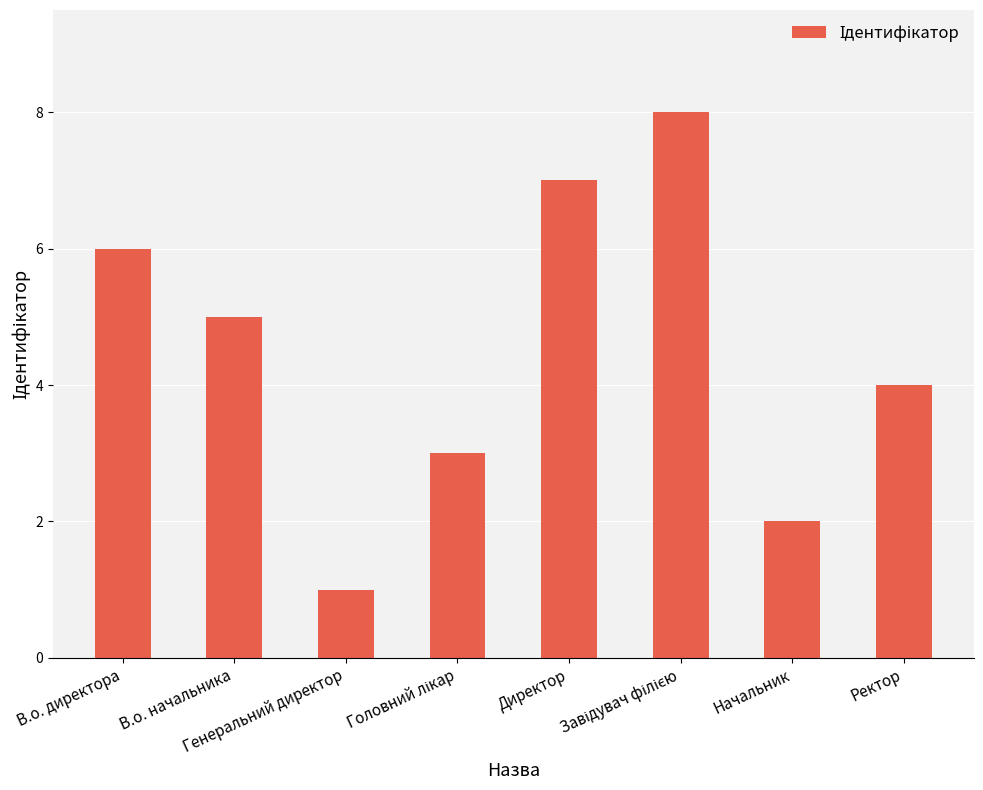

How many values are between 3 and 7?

5